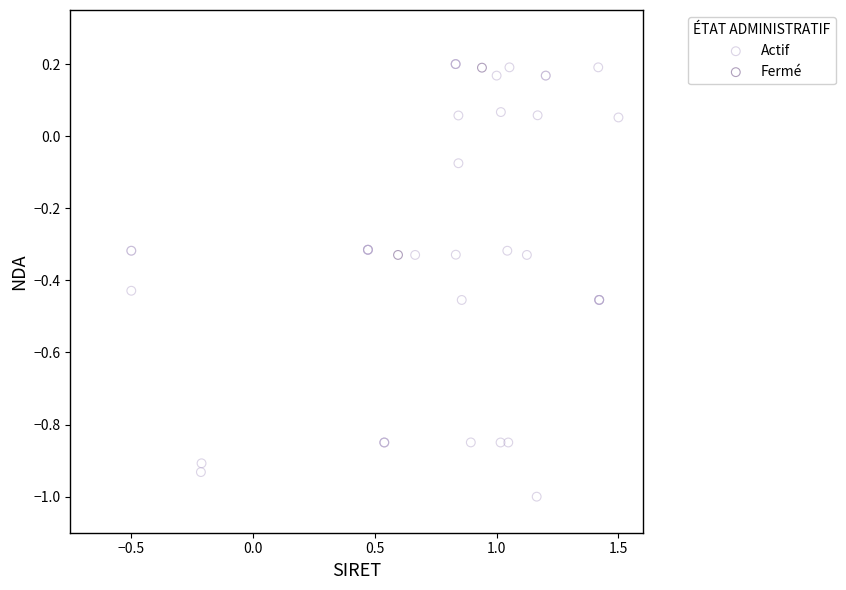

What are all the series names shown in the legend?

Actif, Fermé